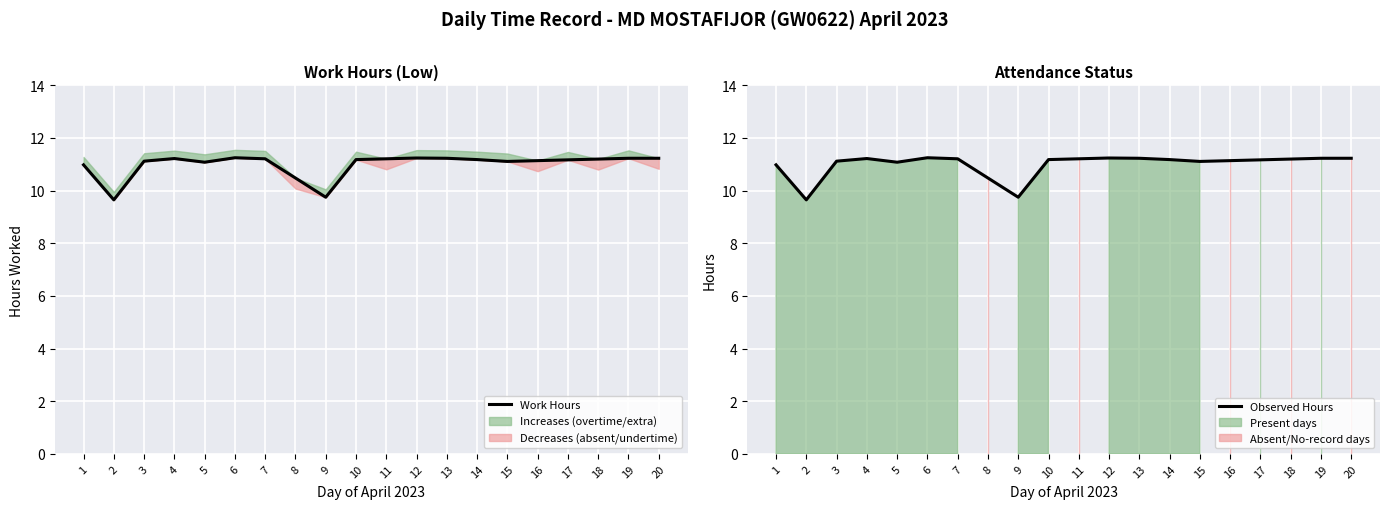

How many lines are shown in the chart?

2